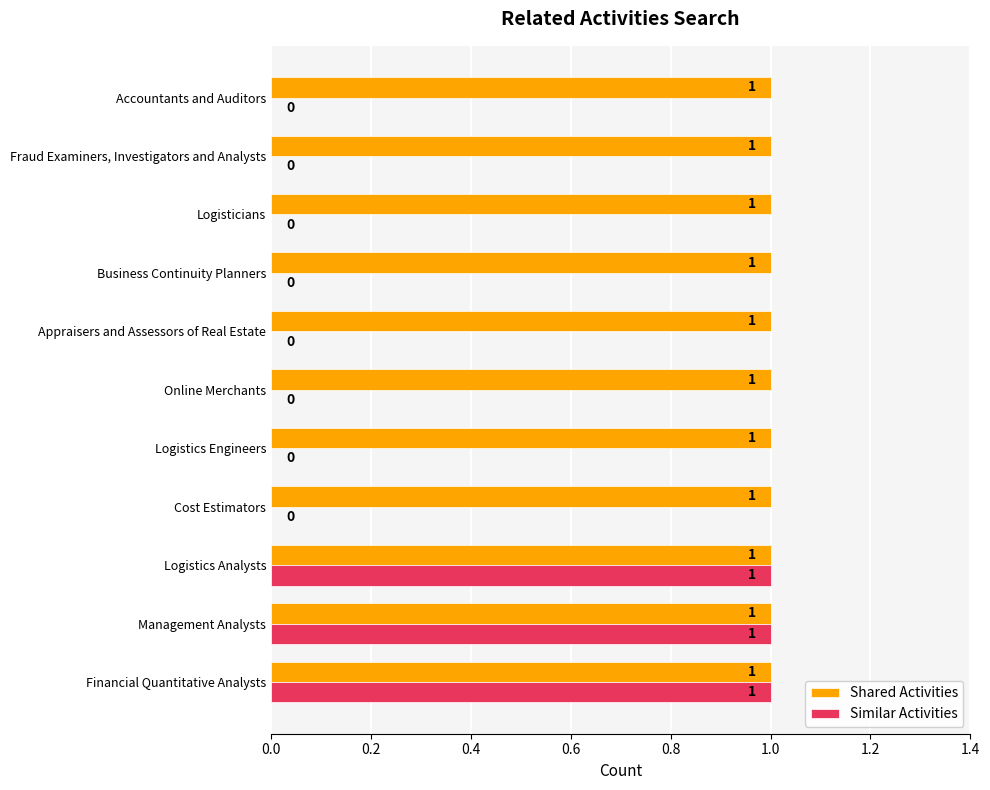

What is the maximum value for Shared Activities?

1